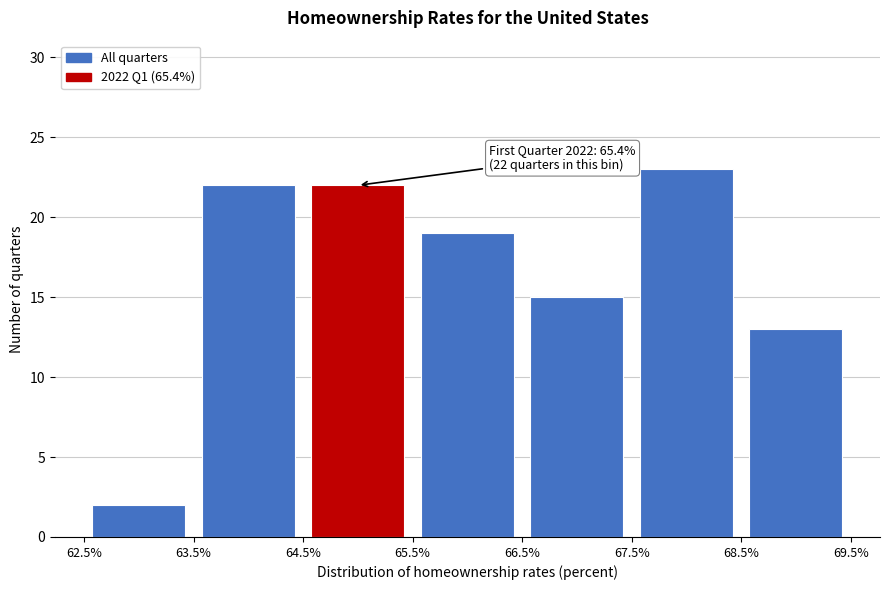

Which range on the x-axis has the tallest bar?

67.5% to 68.5%